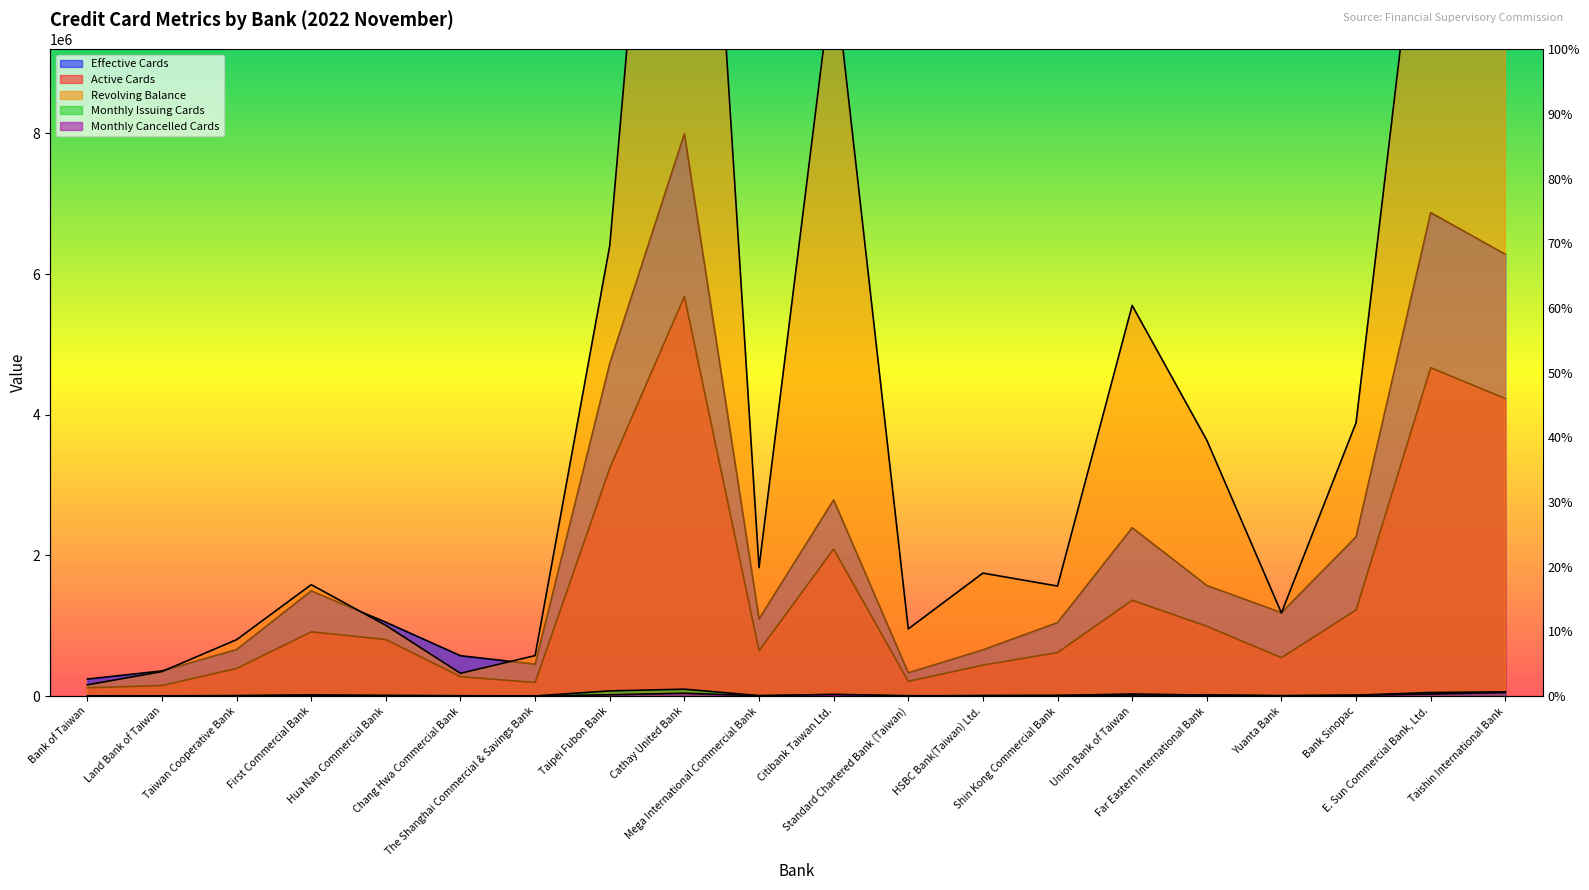

True or false: Monthly Issuing Cards and Monthly Cancelled Cards cross at least once.

True